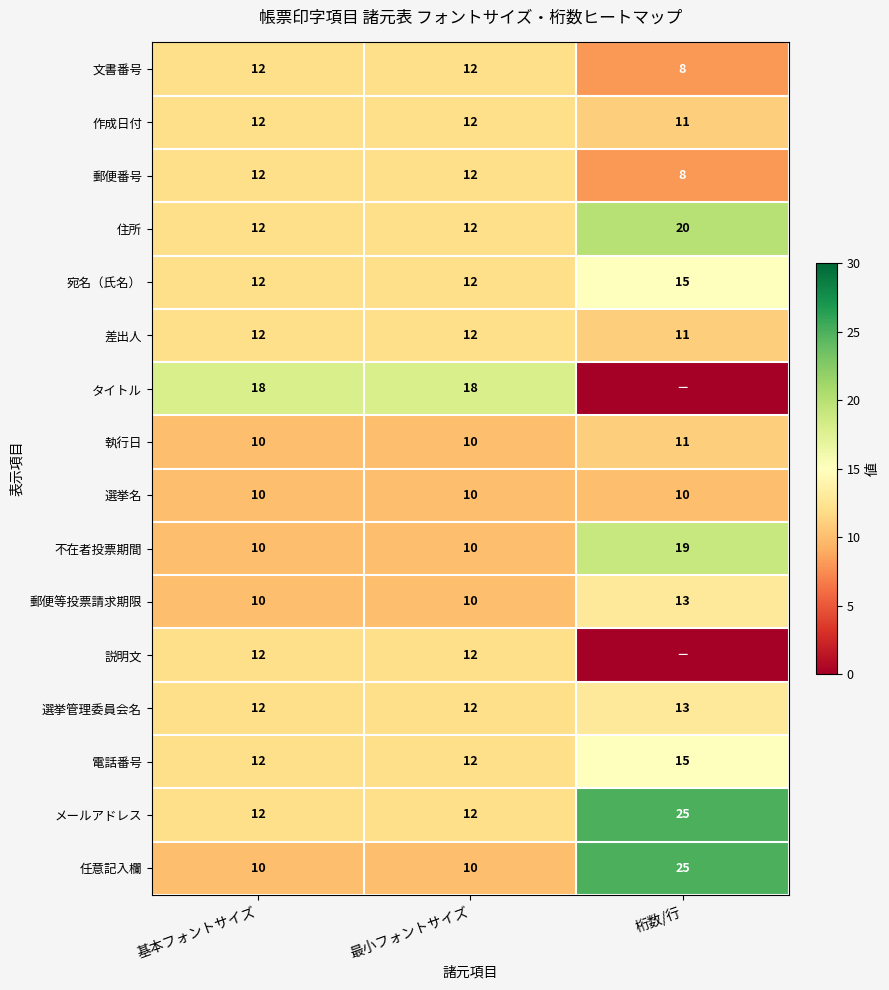

What is the difference between the highest and lowest values at 基本フォントサイズ?

8